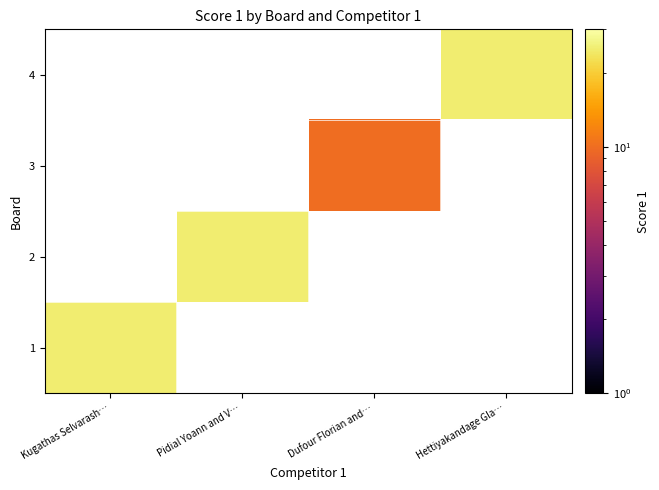

At which label does 2 reach its minimum?

Kugathas Selvarash…